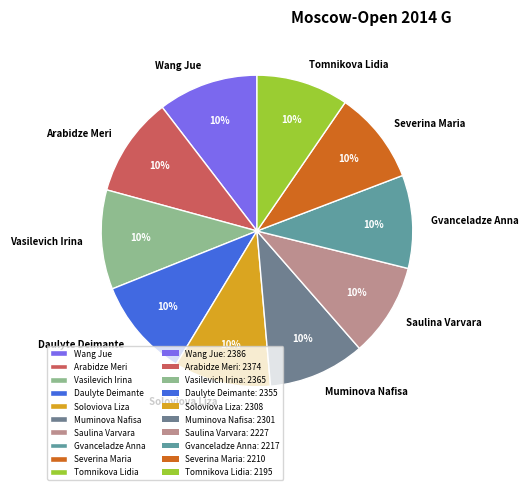

To the nearest percent, what is the average slice percentage?

10%